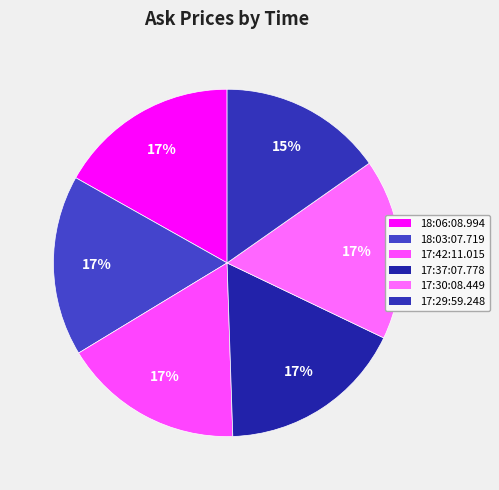

How many slices are in this pie chart?

6